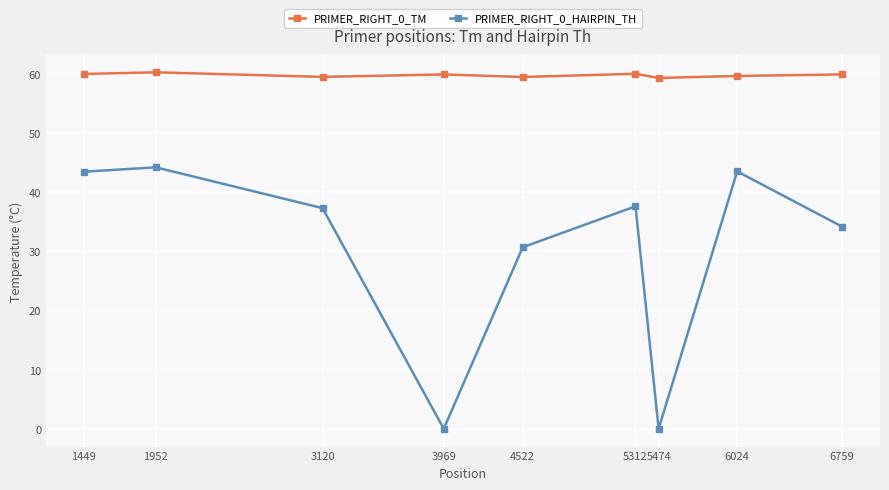

How many interior local valleys does the PRIMER_RIGHT_0_HAIRPIN_TH series have?

2